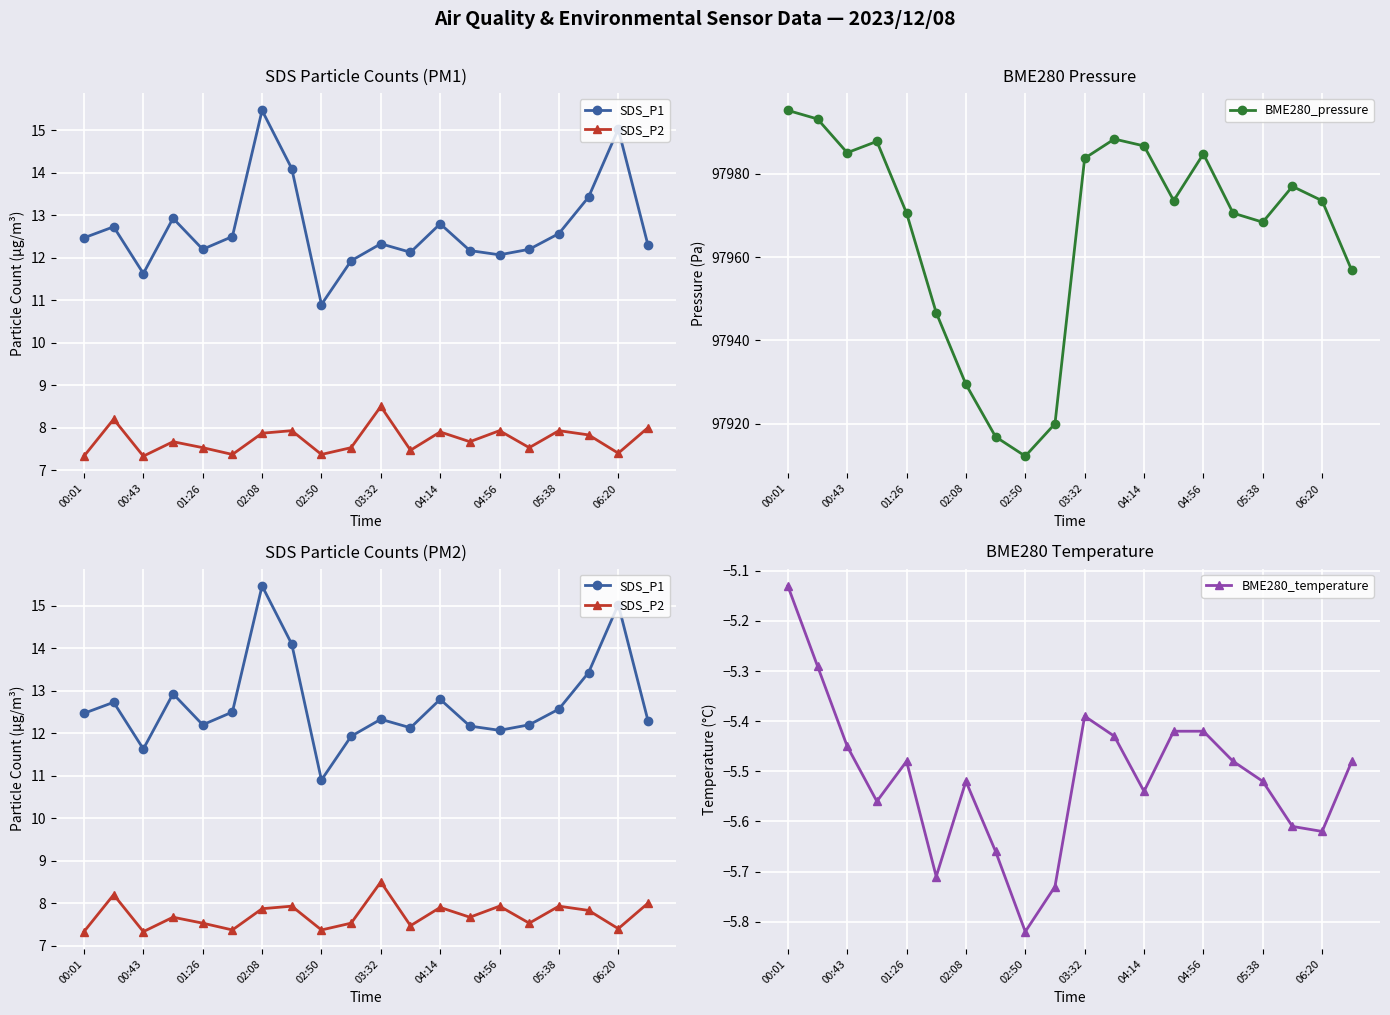

The BME280_pressure series shows 97968.4 at 05:38. True or false?

True